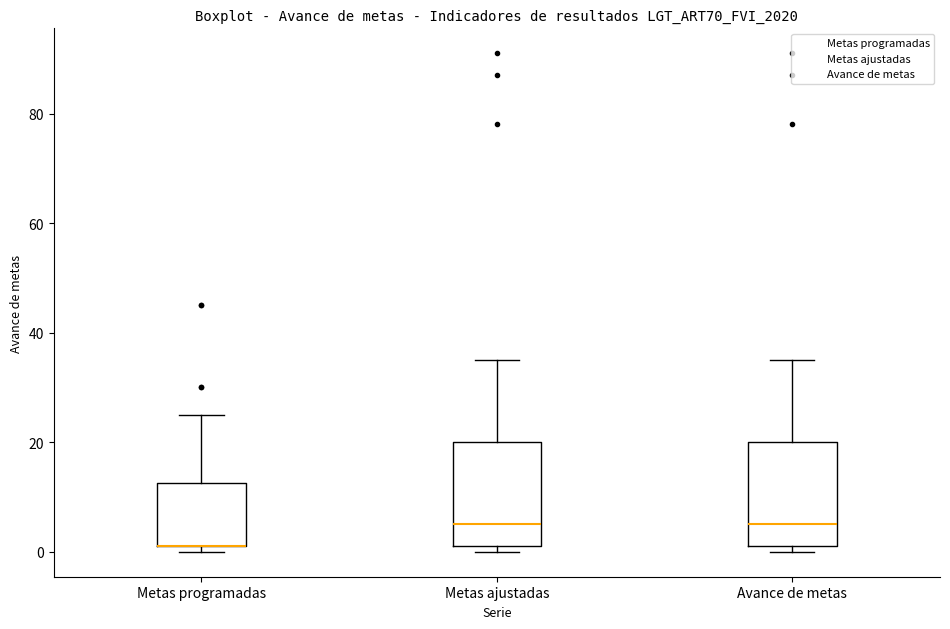

Reading left to right, transcribe this box plot: for each box, give where its median line is, the range the box spans, and where its two whiskers end, as read against the y-axis. The values are not printed on the chart, so give them approximately, as read against the axis.

Metas programadas: median 2 (drawn on the box's lower edge), box 2 to 12, whiskers 0 to 26
Metas ajustadas: median 6, box 2 to 20, whiskers 0 to 36
Avance de metas: median 6, box 2 to 20, whiskers 0 to 36